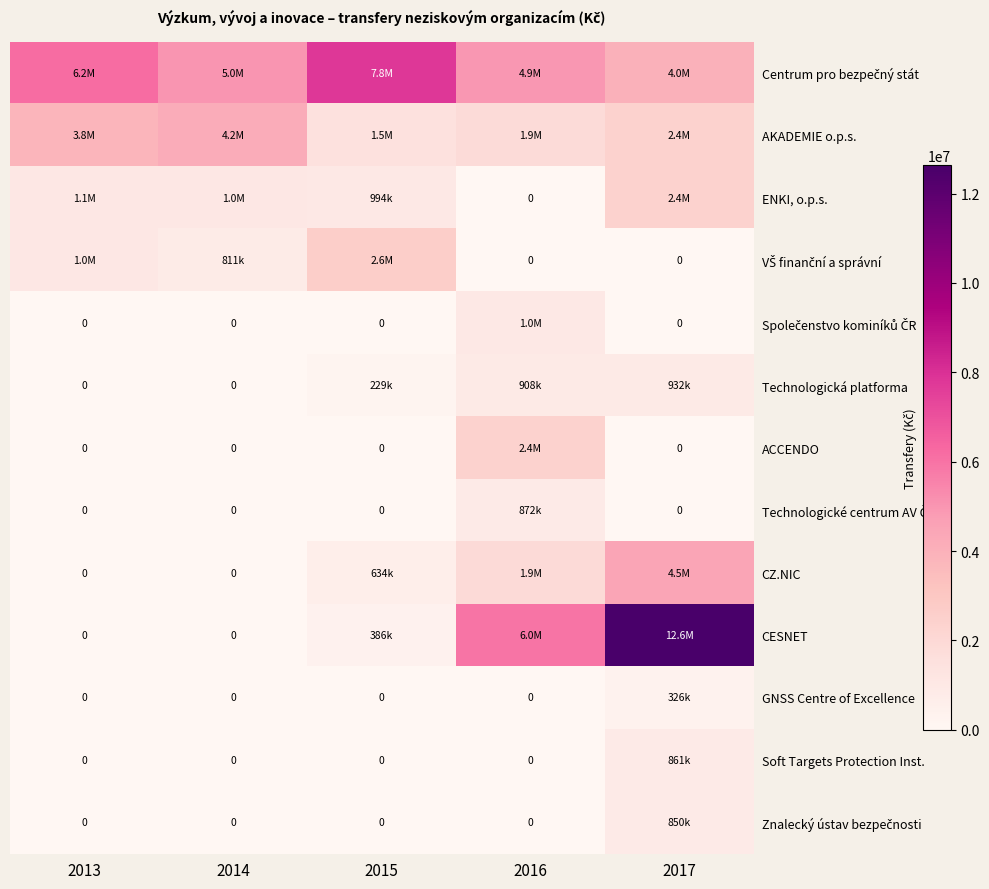

Rank the categories by AKADEMIE o.p.s. value from lowest to highest.

2015, 2016, 2017, 2013, 2014